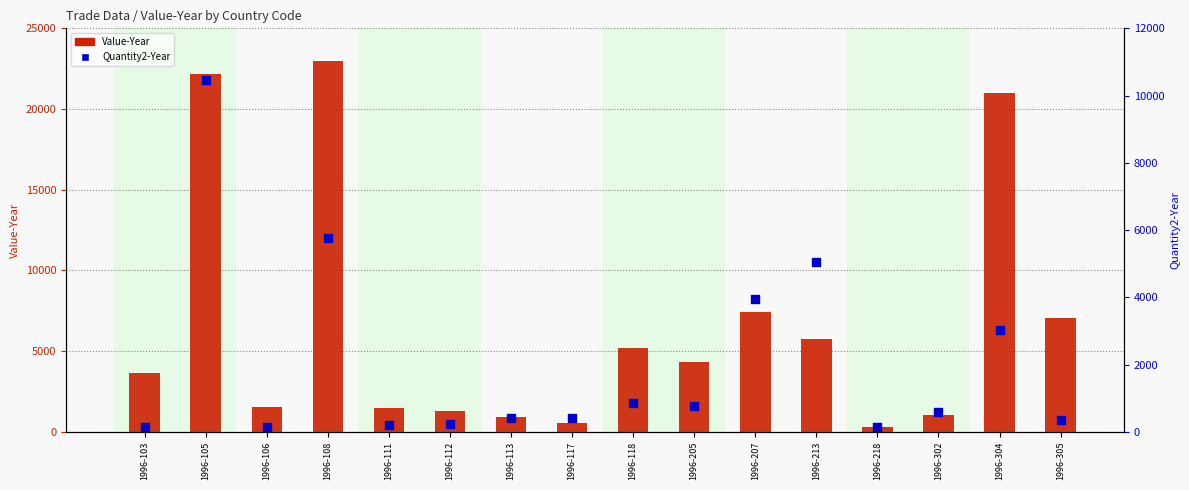

Is the value of Quantity2-Year at 1996-111 greater than the value of Value-Year at 1996-111?

No